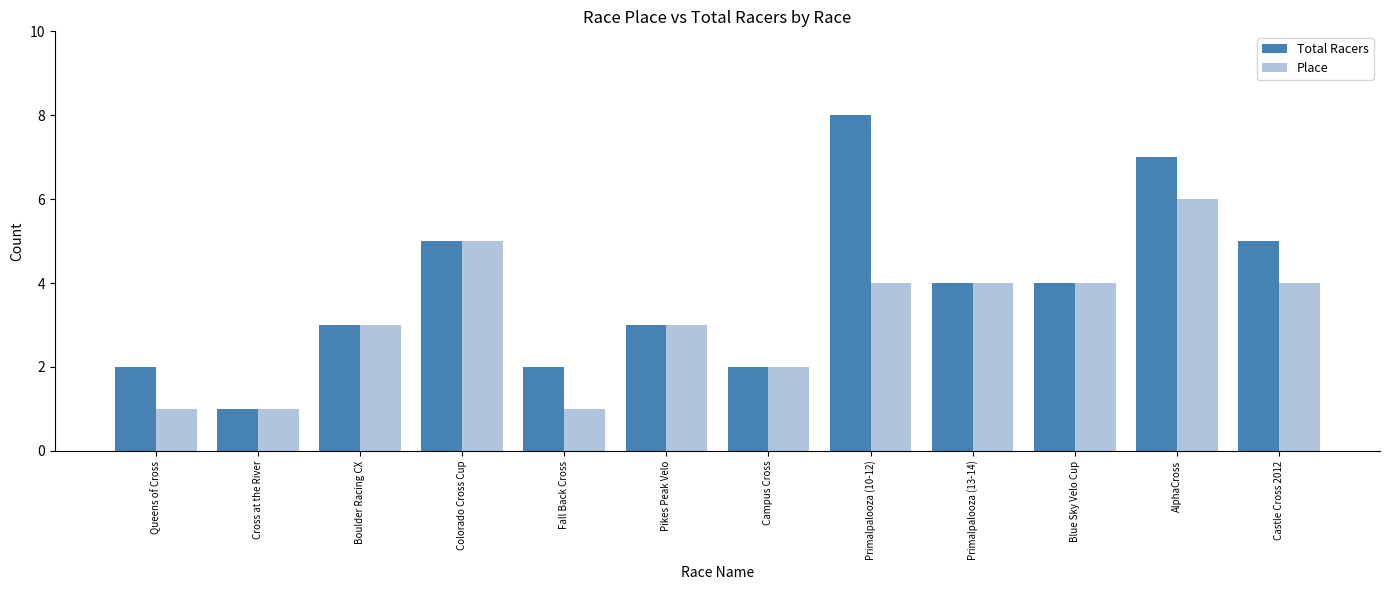

Rank the series by their maximum value, from highest to lowest.

Total Racers, Place